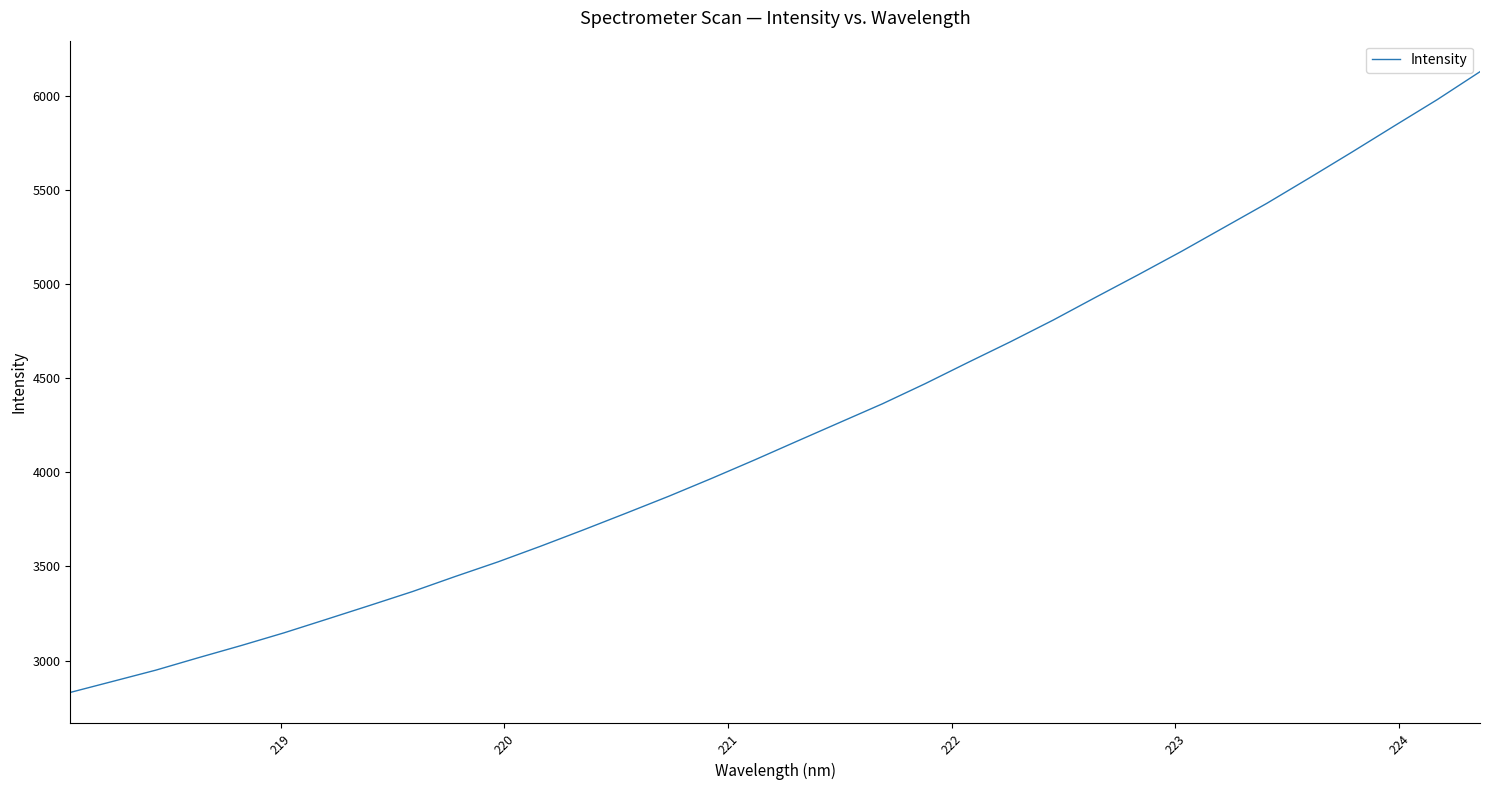

What is the smallest value displayed?

2831.0